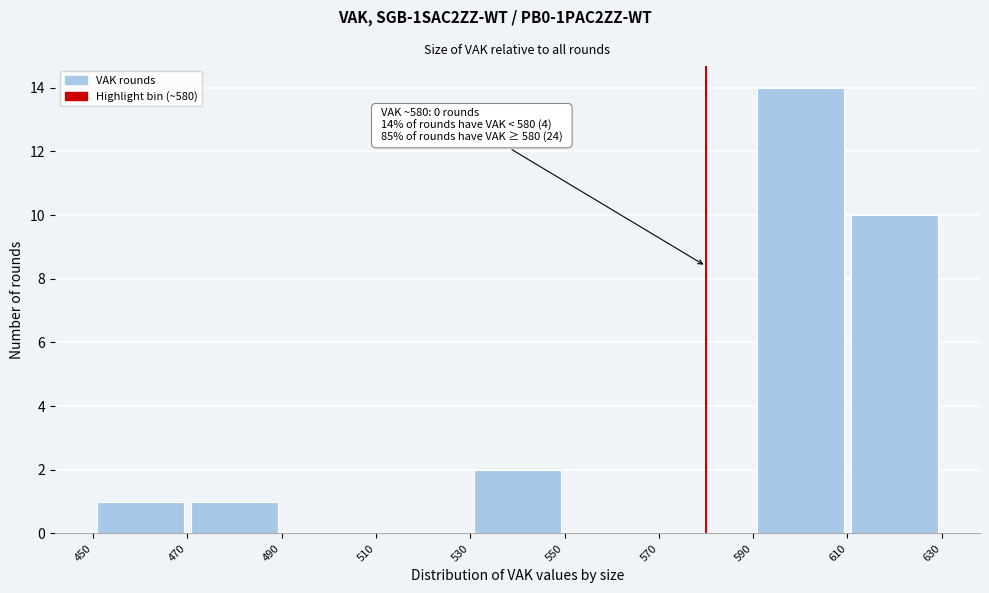

Over which range of the x-axis is the bar tallest?

590 to 610